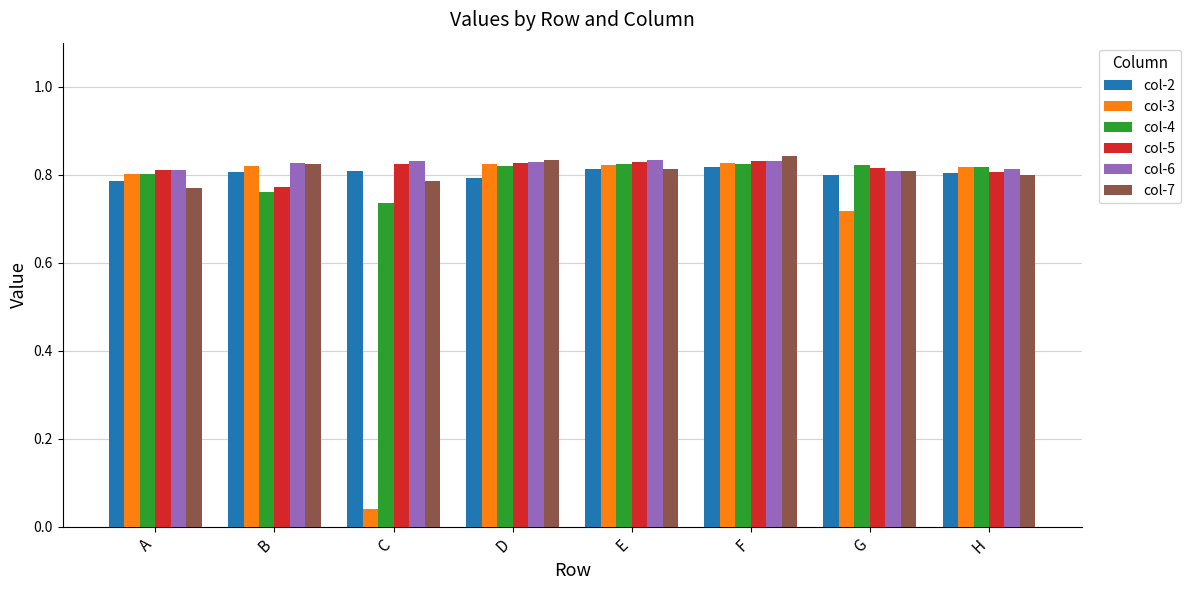

How many bars are there in each group?

6